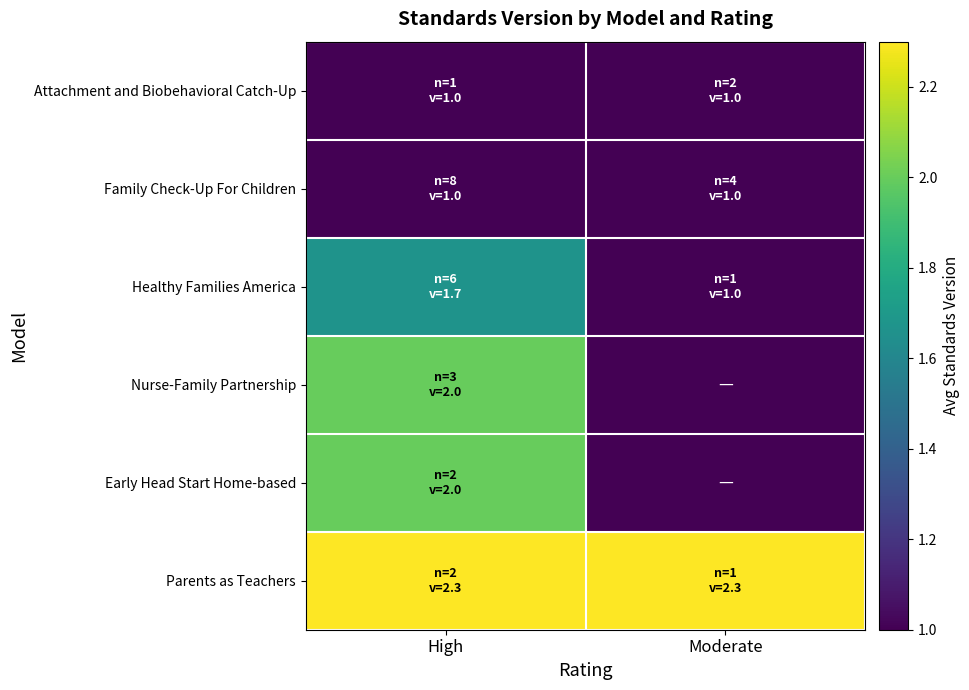

Reading right to left, list all the values displayed in this chart.

Attachment and Biobehavioral Catch-Up: Moderate=1.0	High=1.0
Family Check-Up For Children: Moderate=1.0	High=1.0
Healthy Families America: Moderate=1.0	High=1.7
Nurse-Family Partnership: Moderate=0.0	High=2.0
Early Head Start Home-based: Moderate=0.0	High=2.0
Parents as Teachers: Moderate=2.3	High=2.3